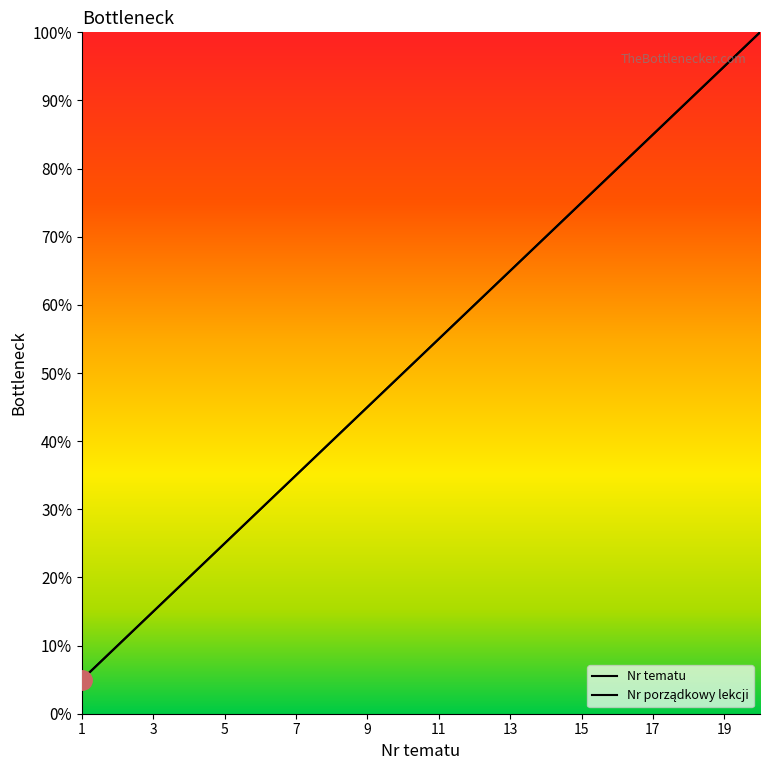

True or false: Nr porządkowy lekcji and Nr tematu cross at least once.

False